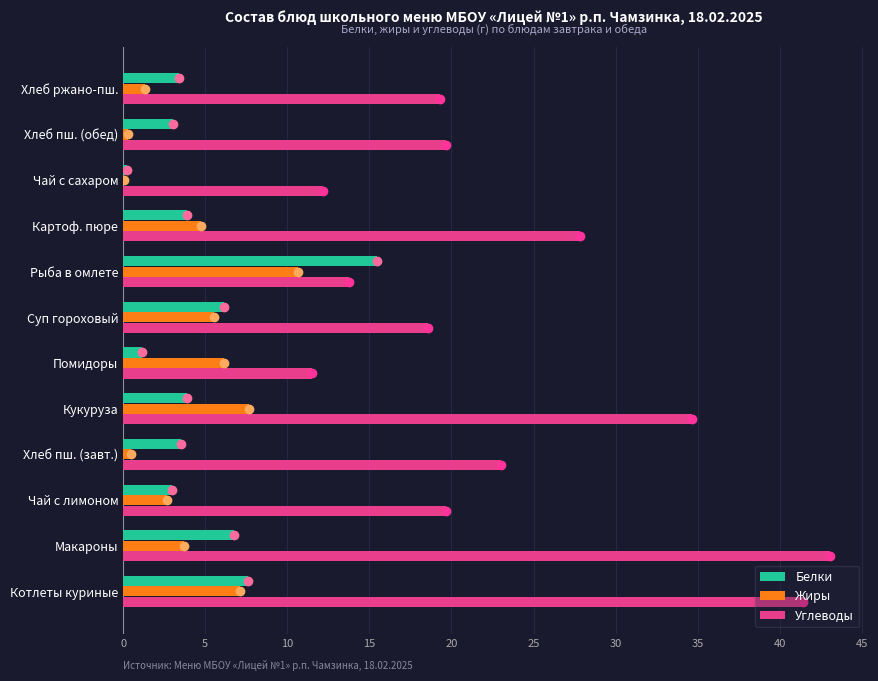

Which category has the highest value in the Углеводы series?

Макароны